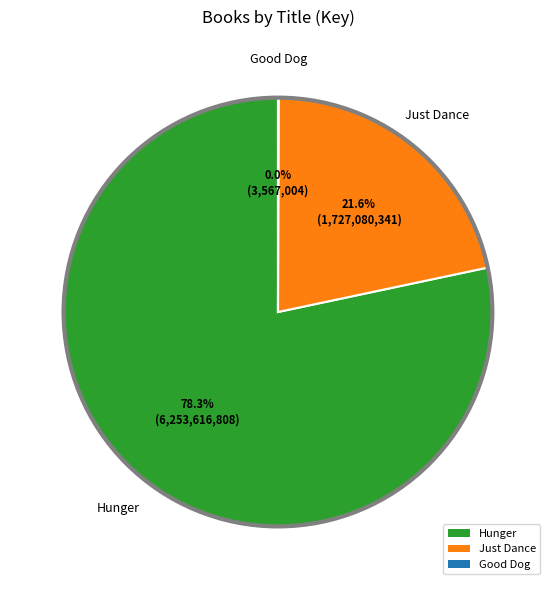

Which slice is the largest?

Hunger